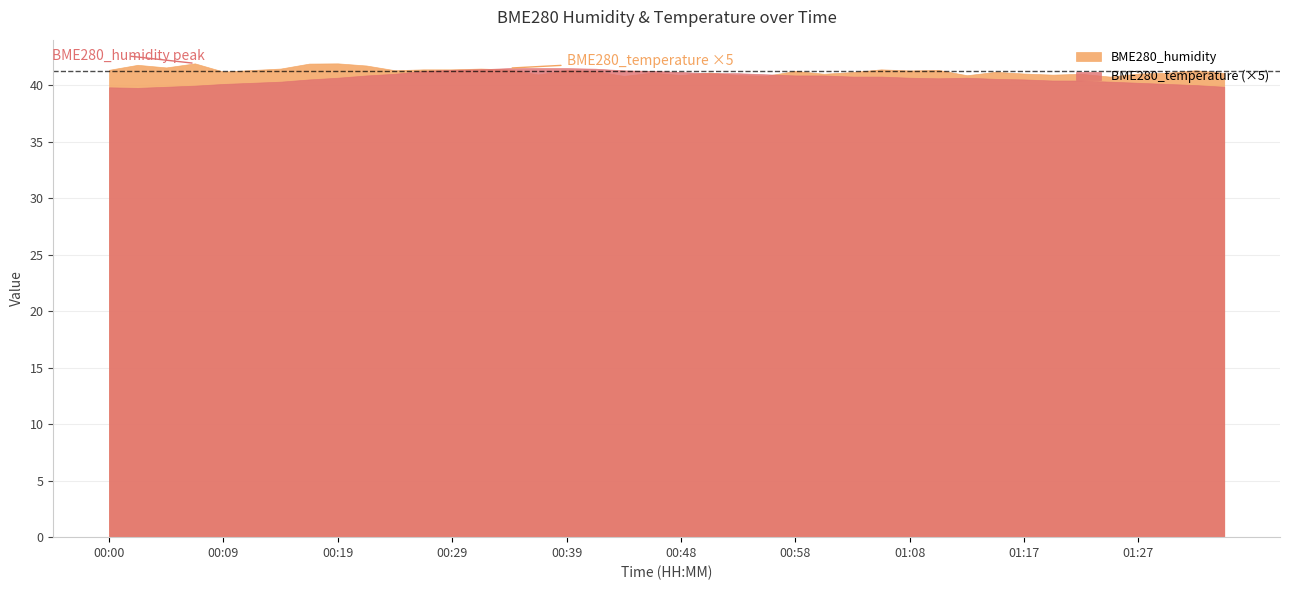

What is the total value across all series at 00:22?

49.9